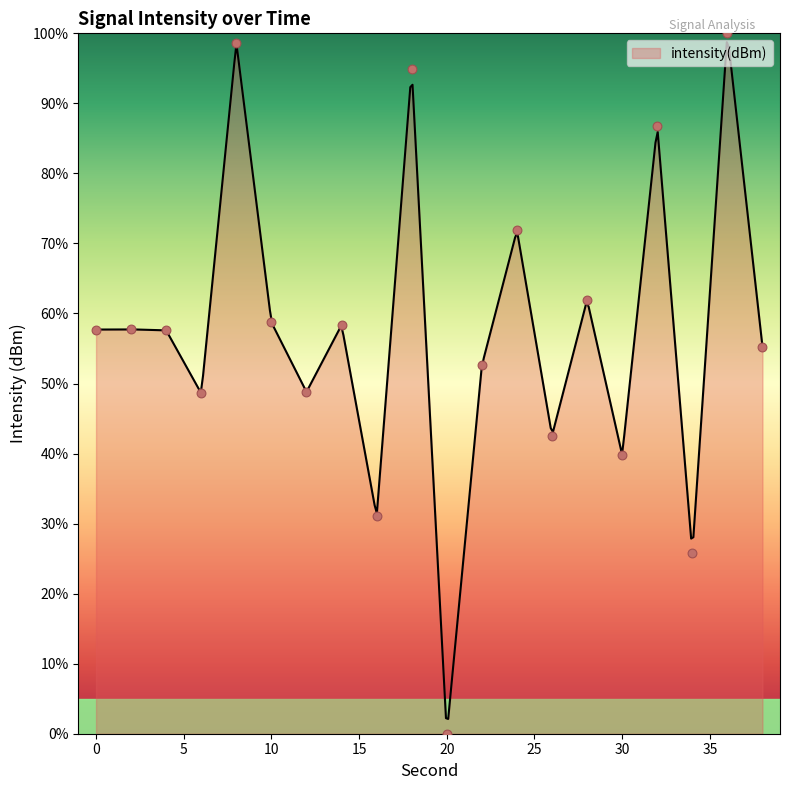

Between 4 and 18, which is larger?

18